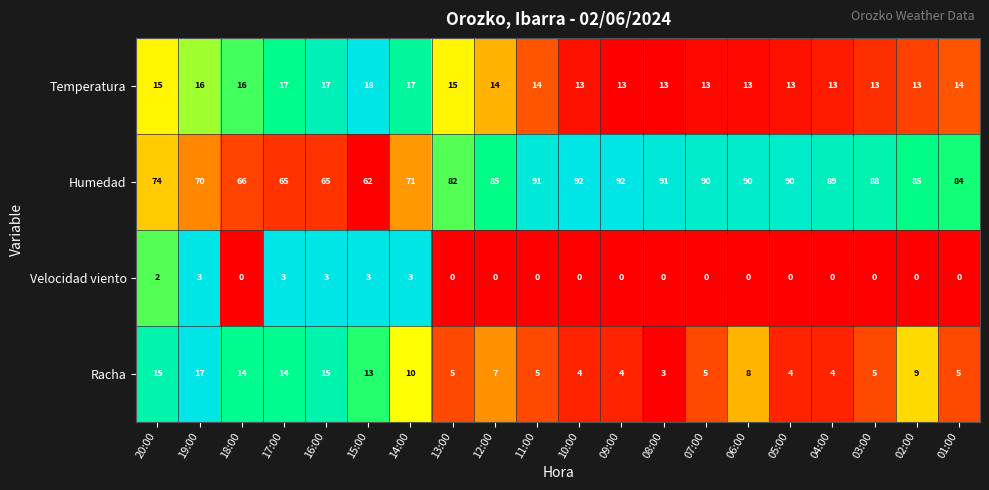

What is the sum of all Velocidad viento values?

17